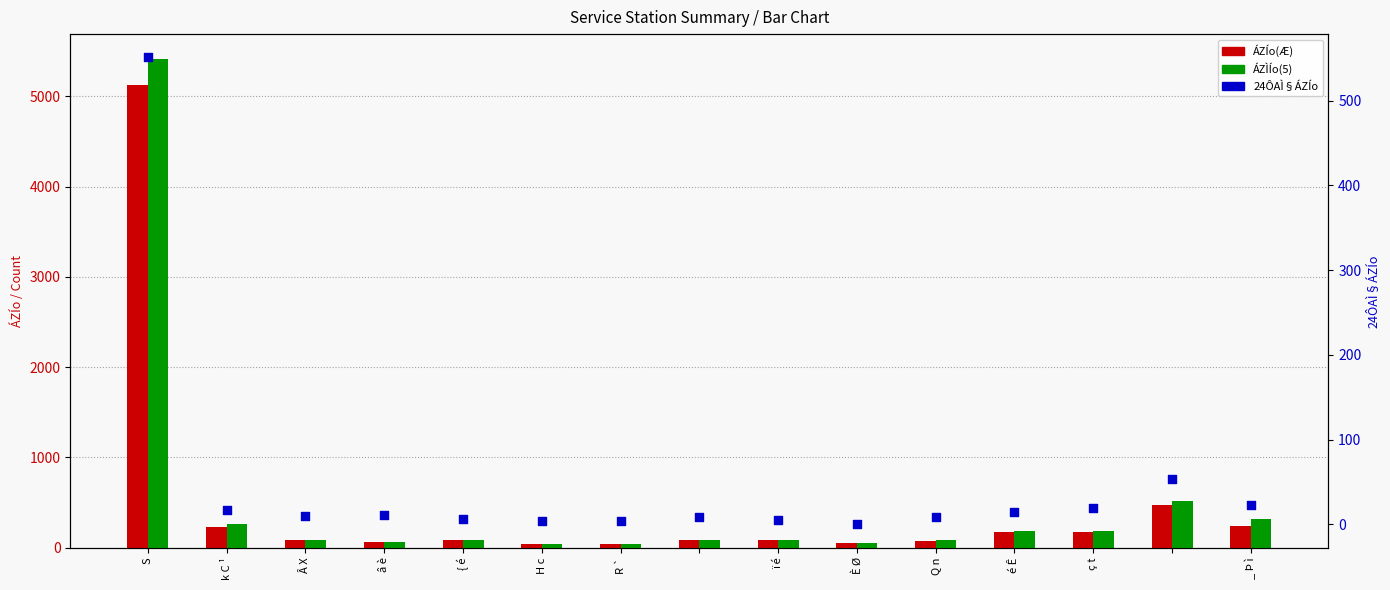

What are all the series names shown in the legend?

ÁZÍo(Æ), ÁZÌÍo(5), 24ÔAÌ§ÁZÍo